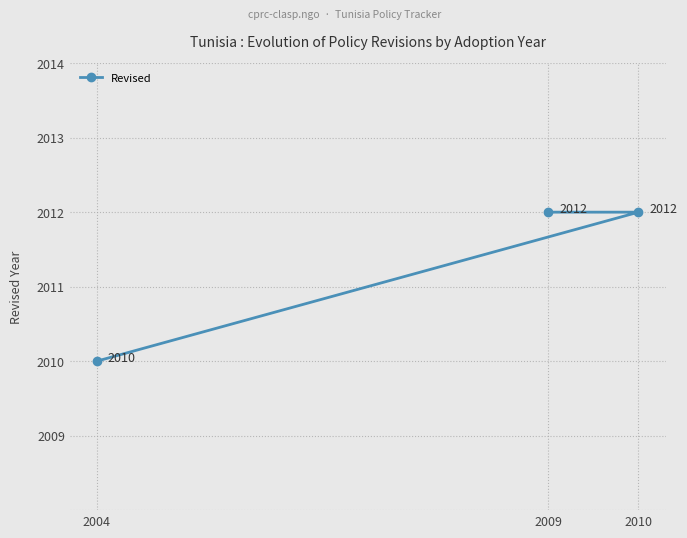

Count the number of data series in this chart.

1